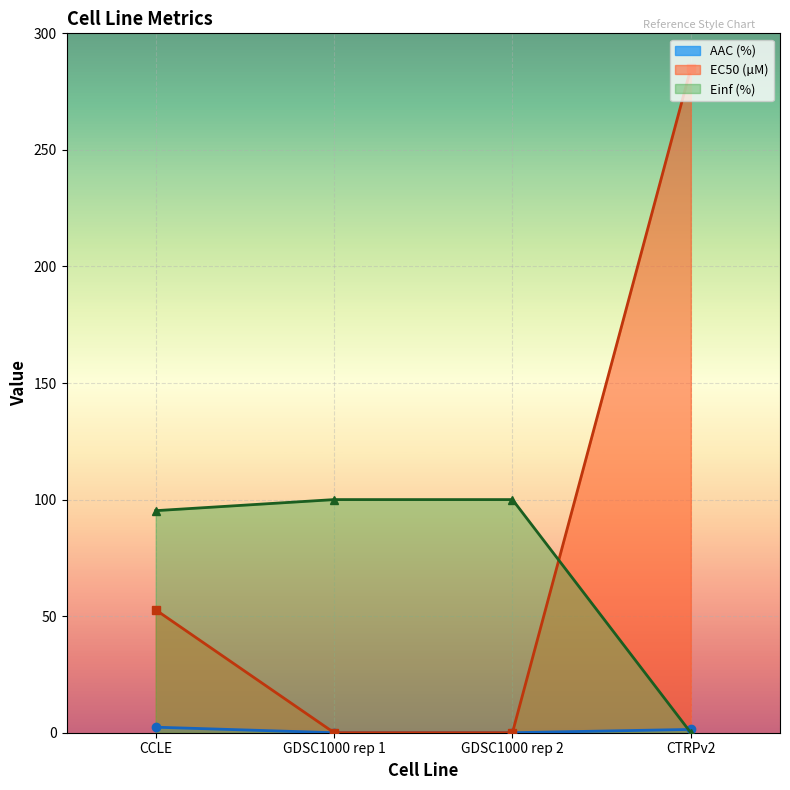

Count the AAC (%) values in the range 0 to 2.

3